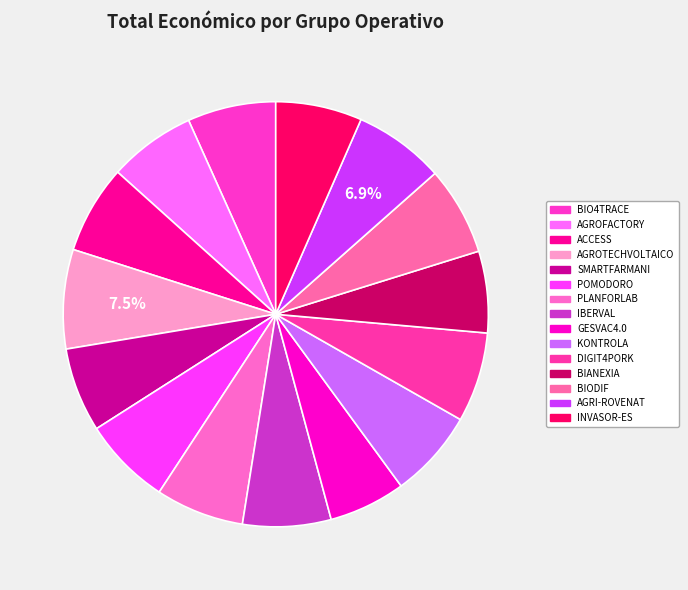

To the nearest percent, what is the average slice percentage?

7%